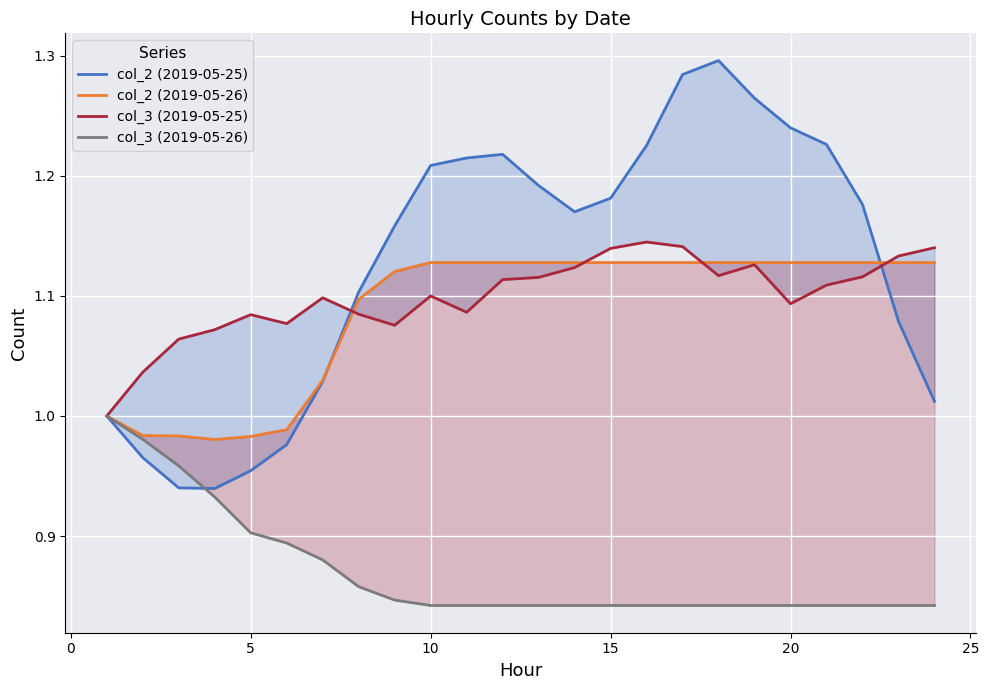

How many lines are shown in the chart?

4